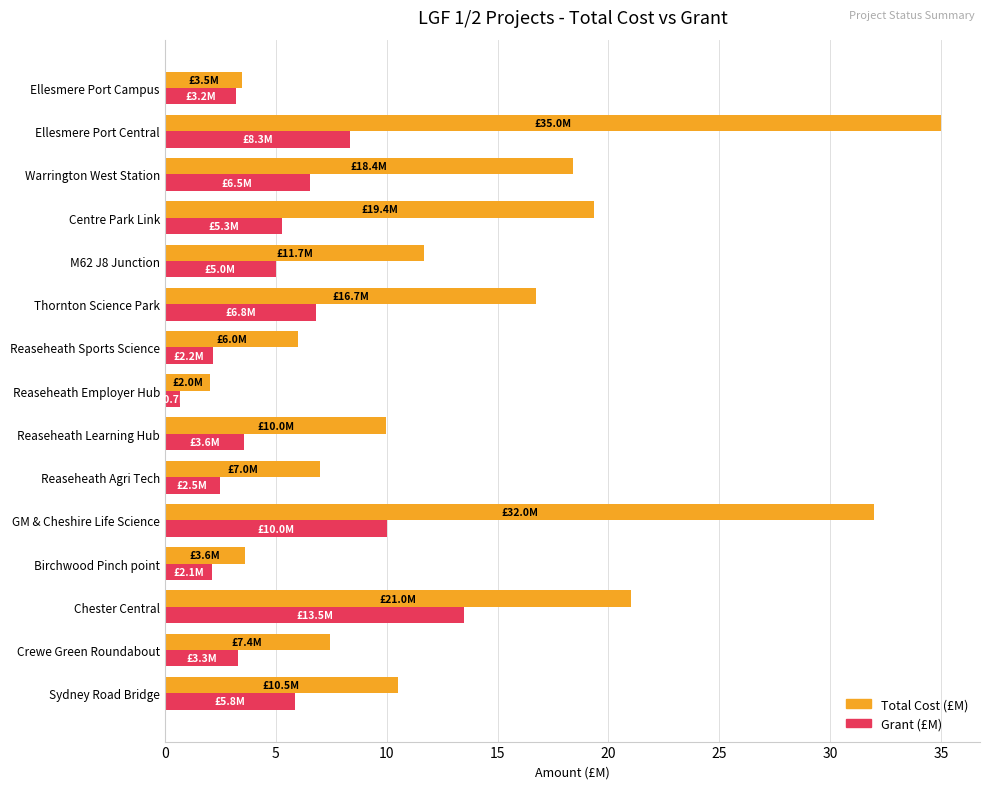

Is it true that Grant (£M) equals 2.2 at Reaseheath Sports Science?

True